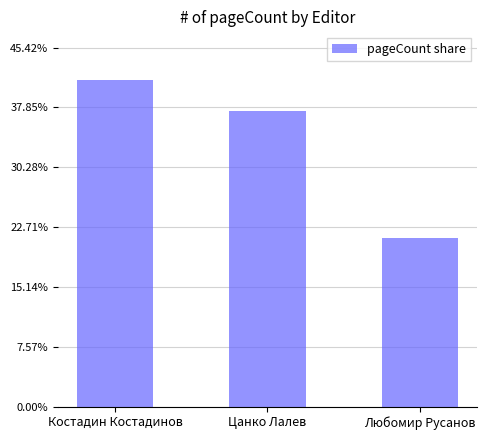

Does the chart contain any negative values?

No